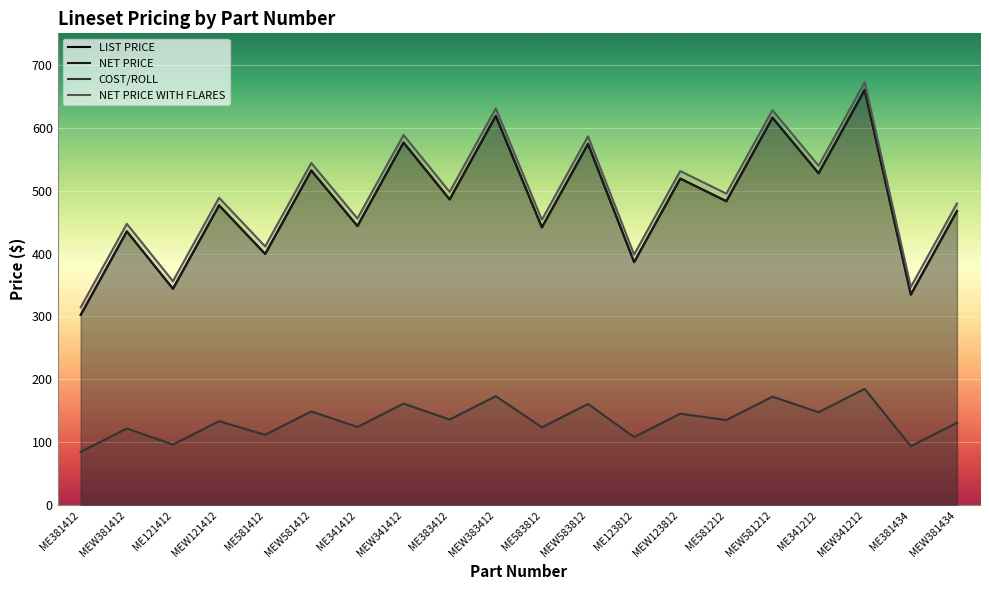

Reading right to left, extract all data points from this chart.

LIST PRICE: 467.5	334.8	660.2	527.6	615.9	483.2	519.1	386.4	574.3	441.6	618.8	486.0	576.4	443.7	532.0	399.3	476.6	344.0	435.2	302.4
NET PRICE: 467.5	334.8	660.2	527.6	615.9	483.2	519.1	386.4	574.3	441.6	618.8	486.0	576.4	443.7	532.0	399.3	476.6	344.0	435.2	302.4
COST/ROLL: 130.9	93.7	184.8	147.7	172.4	135.3	145.3	108.2	160.8	123.7	173.2	136.1	161.4	124.2	148.9	111.8	133.4	96.3	121.8	84.7
NET PRICE WITH FLARES: 479.5	346.8	672.2	539.6	627.9	495.2	531.1	398.4	586.3	453.6	630.8	498.0	588.4	455.7	544.0	411.3	488.6	356.0	447.2	314.4